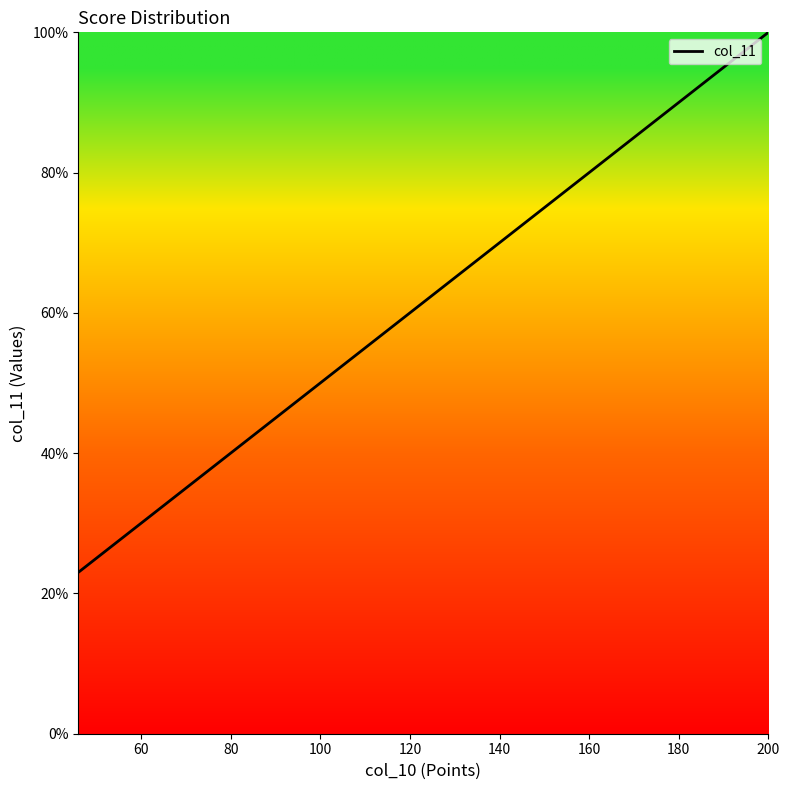

What is the maximum value shown in the chart?

100.0